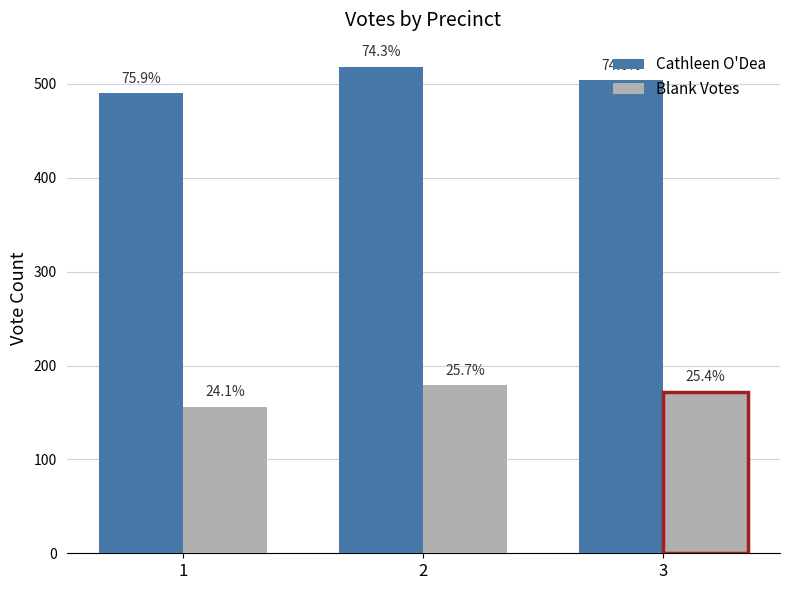

What is the value of the Blank Votes bar at the 2nd from the left?

179